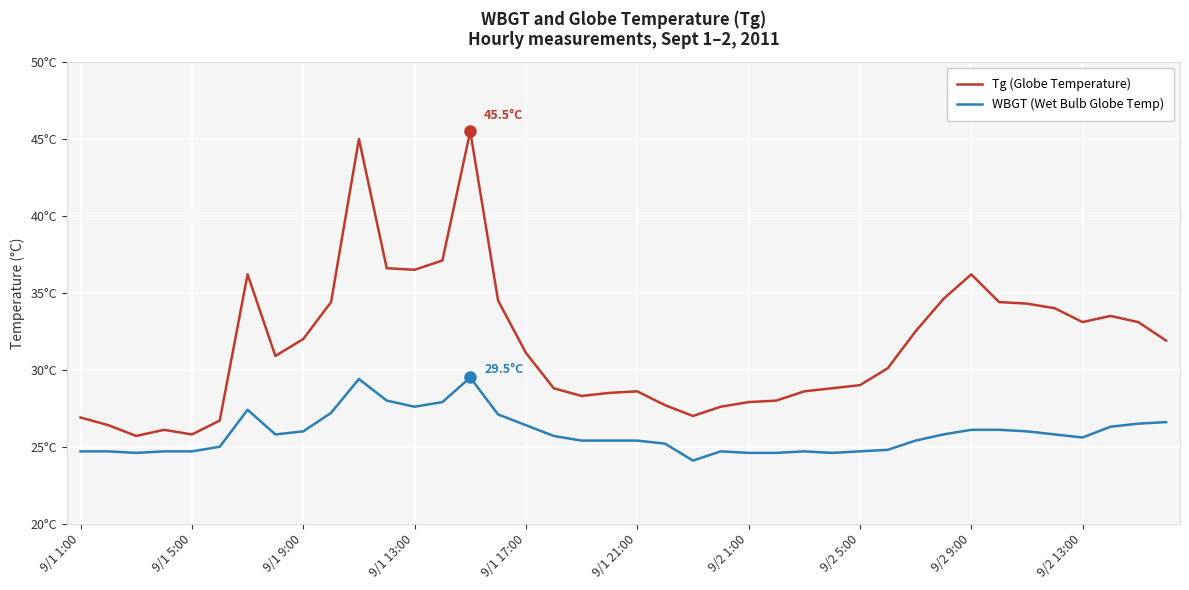

True or false: Tg (Globe Temperature) and WBGT (Wet Bulb Globe Temp) intersect in this chart.

False